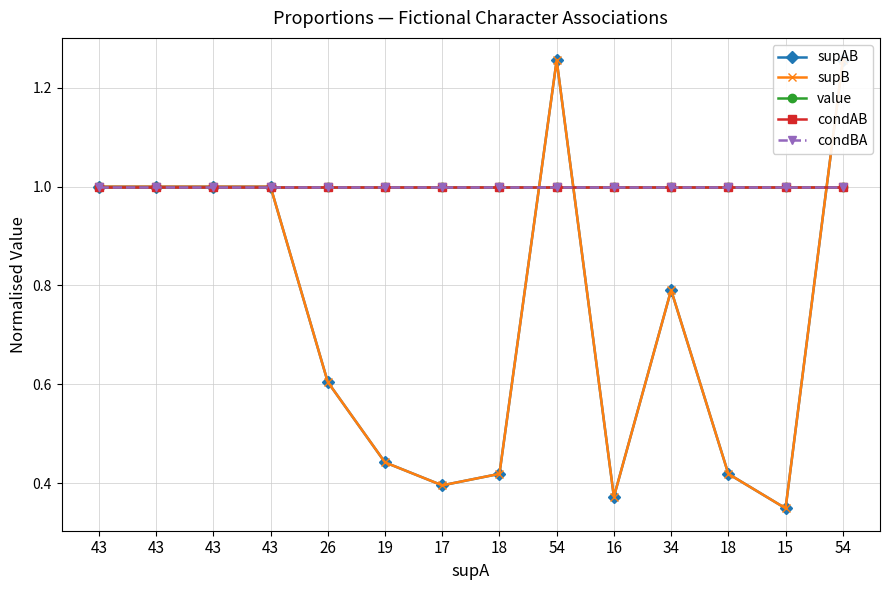

Rank the series by their maximum value, from highest to lowest.

supAB, supB, value, condAB, condBA